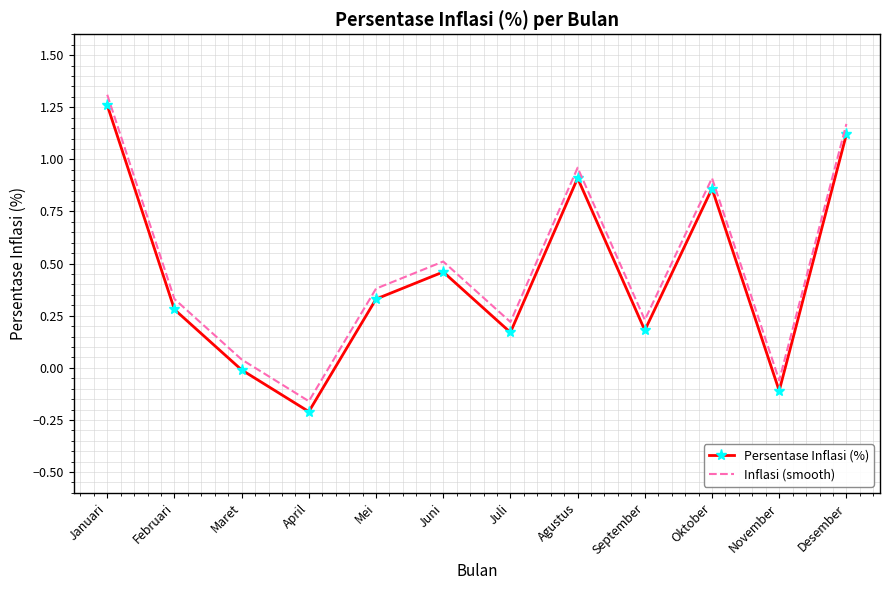

What position from the right is Januari?

12